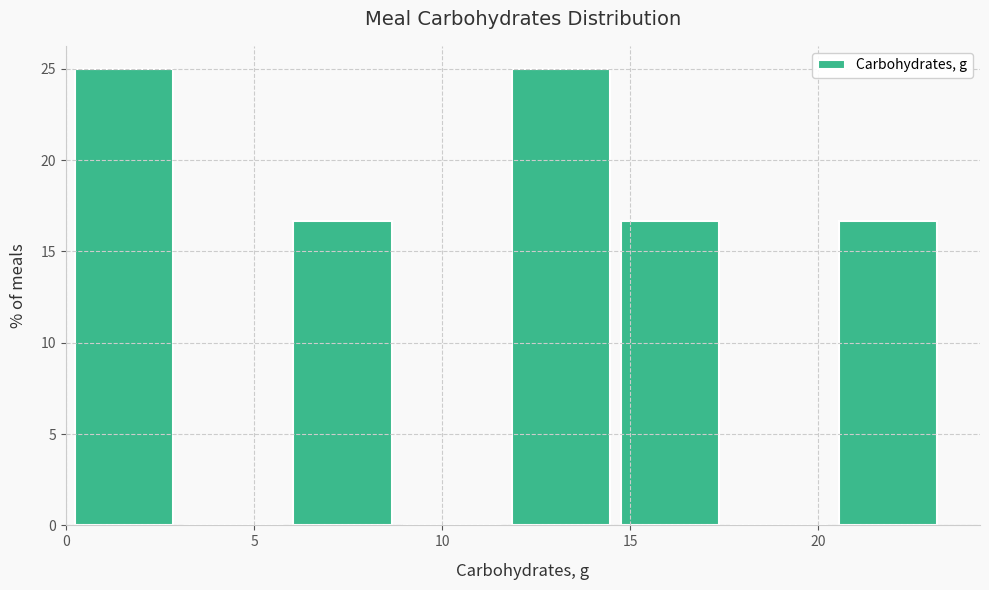

Reading left to right, list every bar in this chart as the range it spans on the x-axis followed by its height. Neither the bar edges nor the heights are printed on the chart, so give them approximately, as read against the axes.

0.1 to 3.0: 25.0
3.0 to 5.9: 0
5.9 to 8.8: 16.5
8.8 to 11.7: 0
11.7 to 14.6: 25.0
14.6 to 17.5: 16.5
17.5 to 20.4: 0
20.4 to 23.3: 16.5